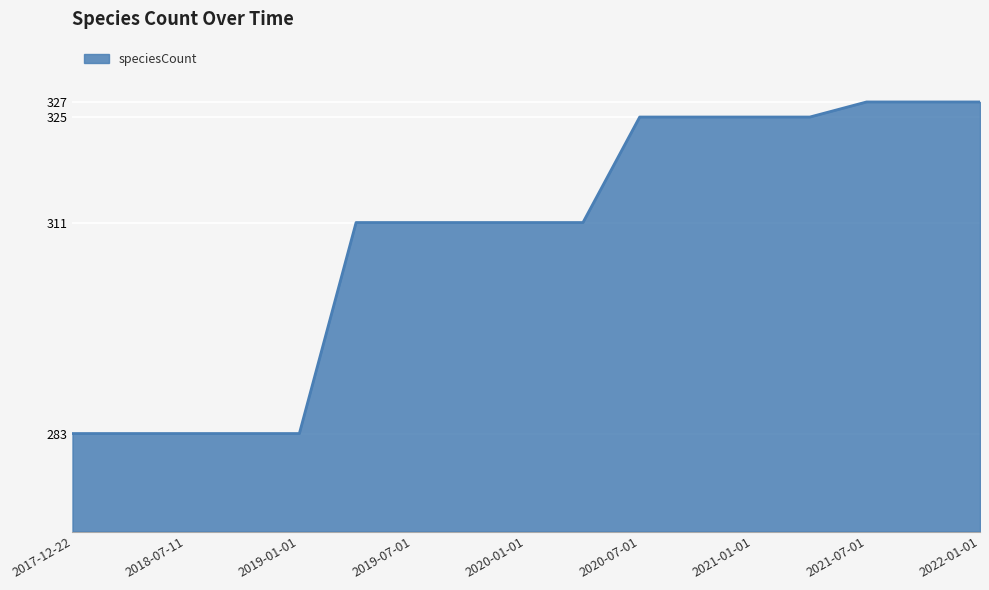

Reading left to right, extract all data points from this chart.

283	283	283	283	283	311	311	311	311	311	325	325	325	325	327	327	327